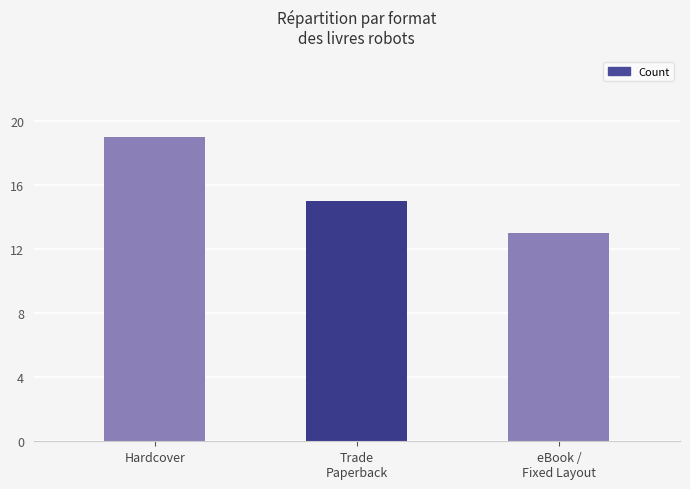

What is the average value?

16